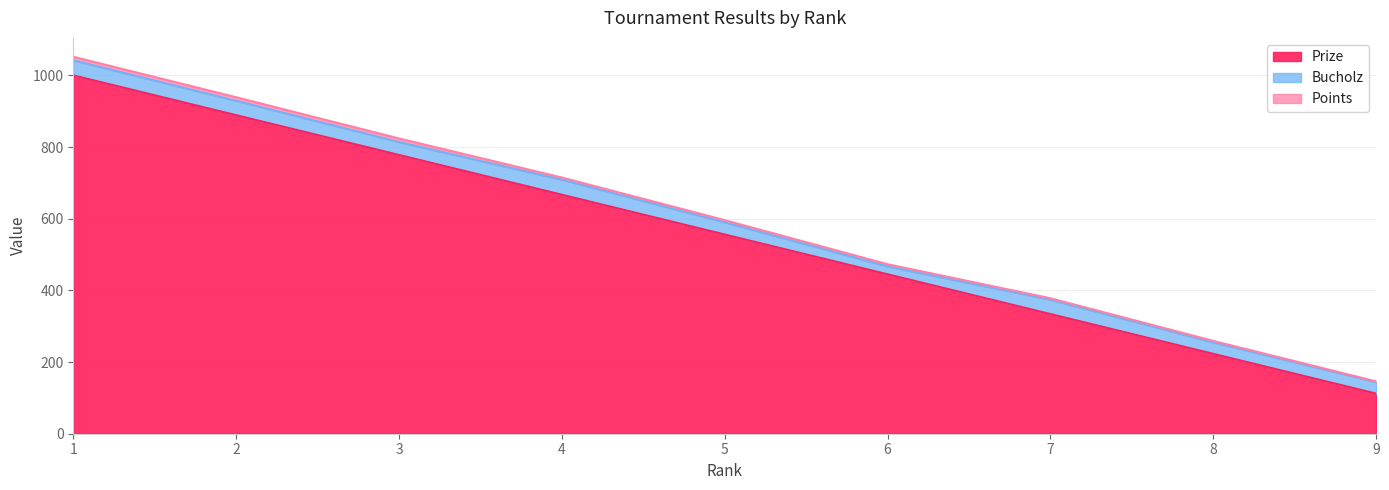

How many values in the Prize series are below 556?

4